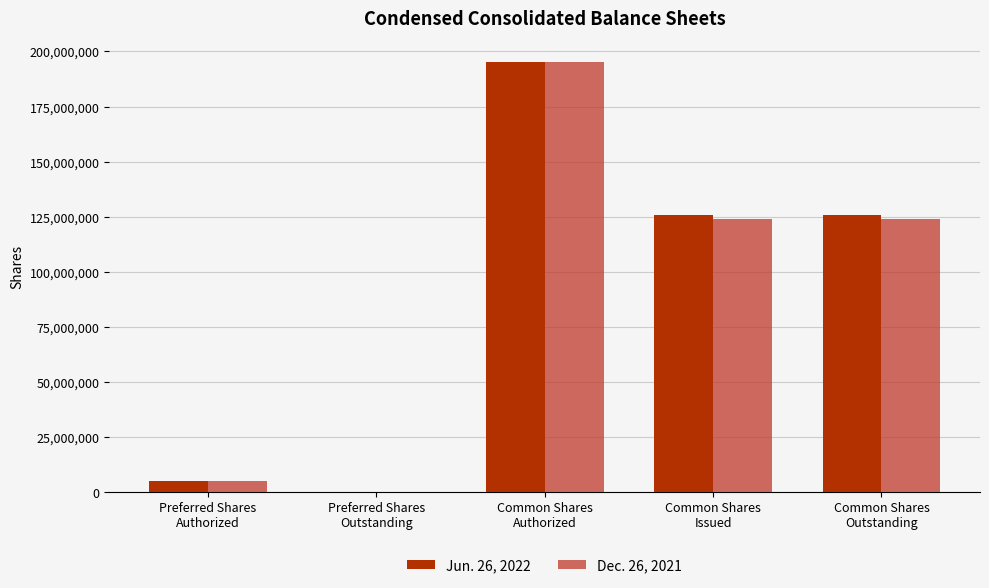

What is the greatest value displayed?

195000000